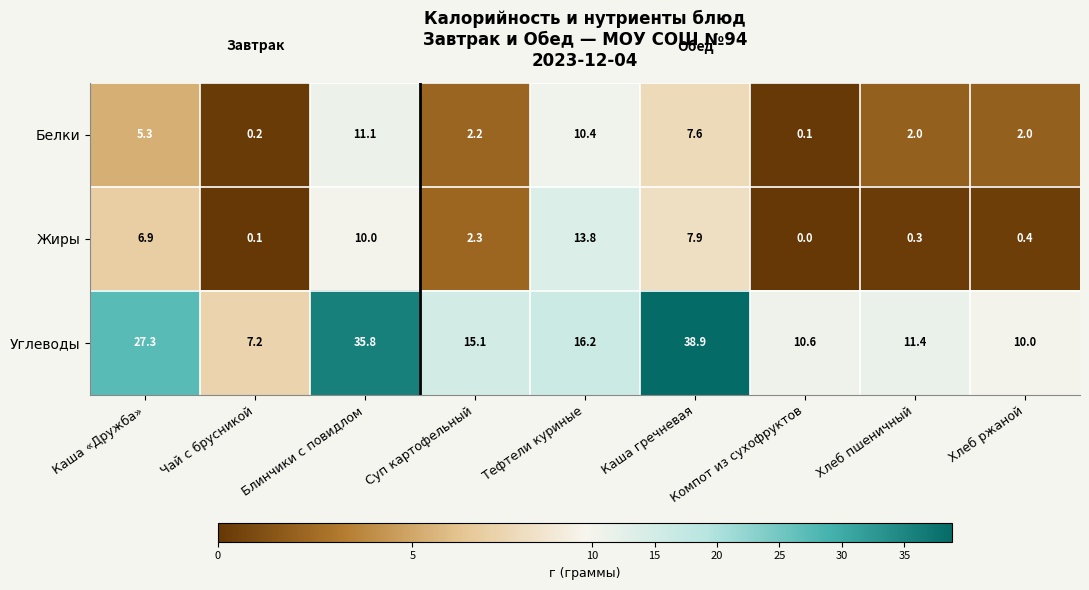

Is it true that Белки equals 11.1 at Блинчики с повидлом?

True